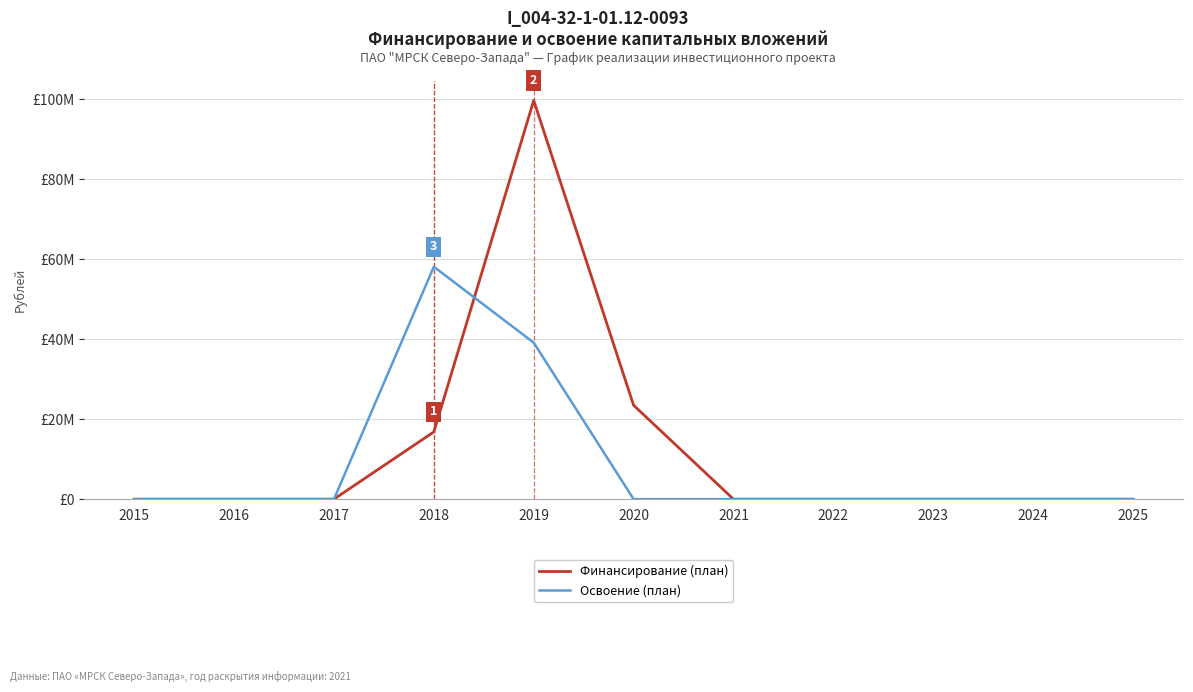

Is this an area chart (filled region under the line)?

No